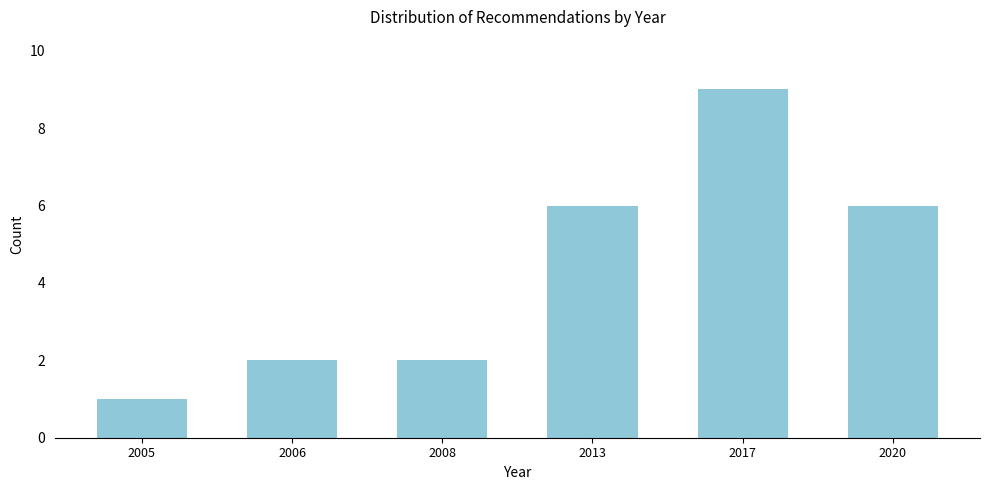

Reading left to right, what are all the values shown in this chart?

1	2	2	6	9	6